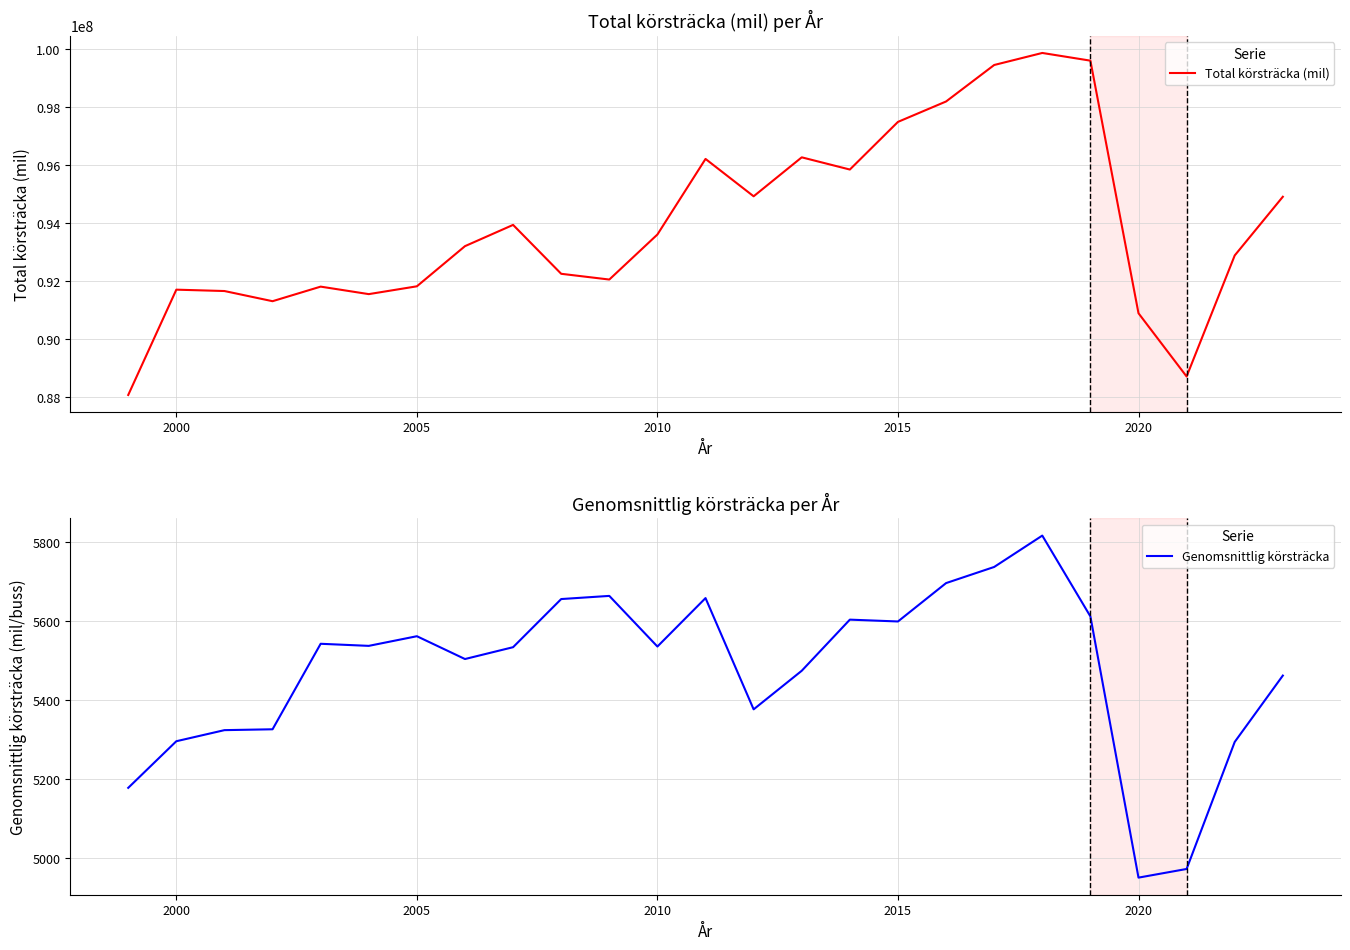

What is the maximum value for Total körsträcka (mil)?

99879373.0